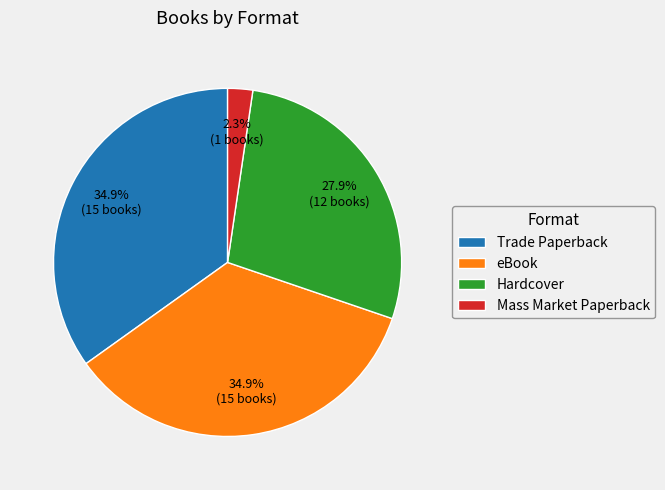

Does any single category account for the majority?

No